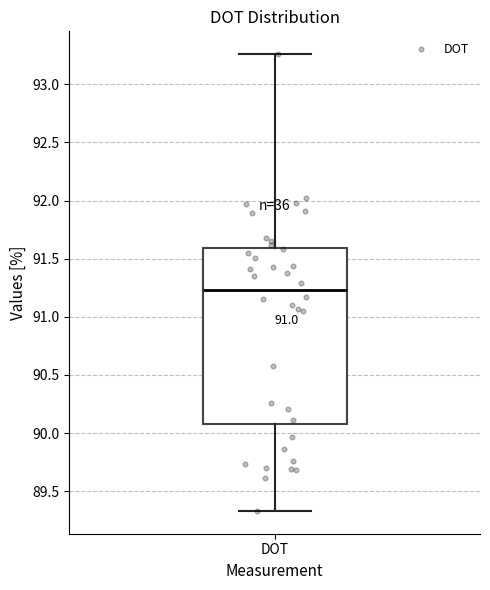

Read this box plot against the y-axis: the position of the median line, the range covered by the box, and the ends of both whiskers. The values are not printed on the chart, so give them approximately, as read against the axis.

median 91.25, box 90.10 to 91.60, whiskers 89.35 to 93.25